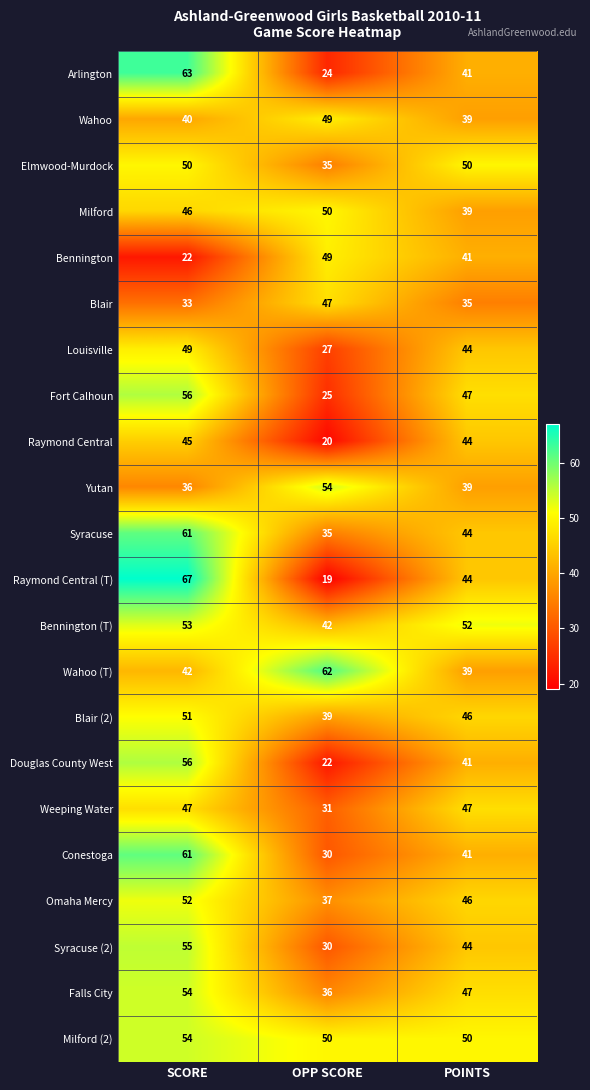

Count the number of data series in this chart.

22